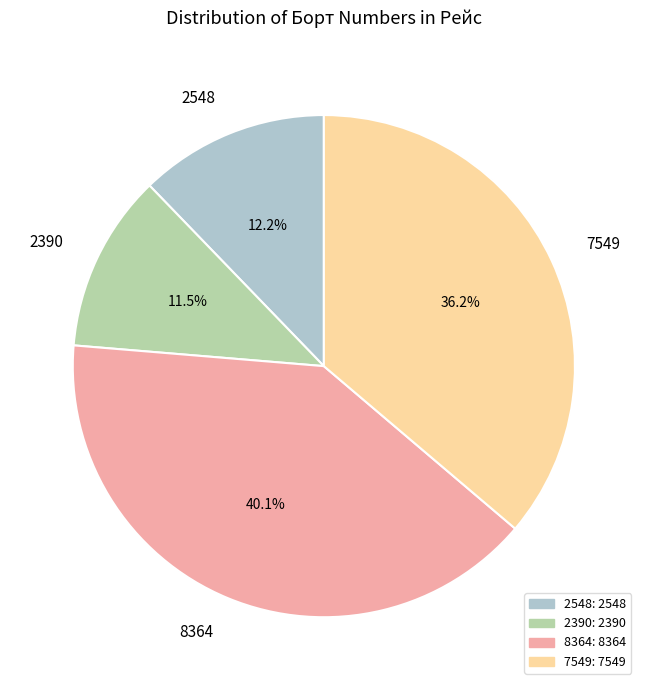

Does 7549 represent more than half of the total?

No